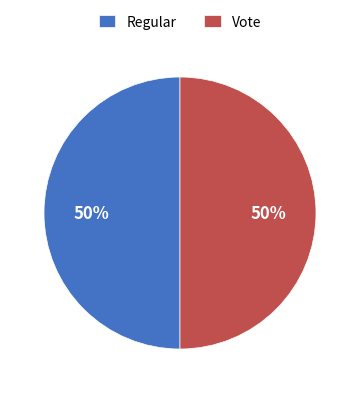

Is it true that Regular is 57% of the pie?

False